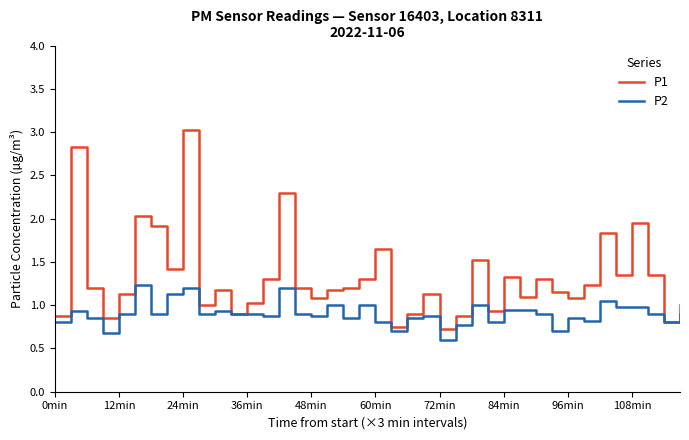

Which series has the widest spread of values?

P1